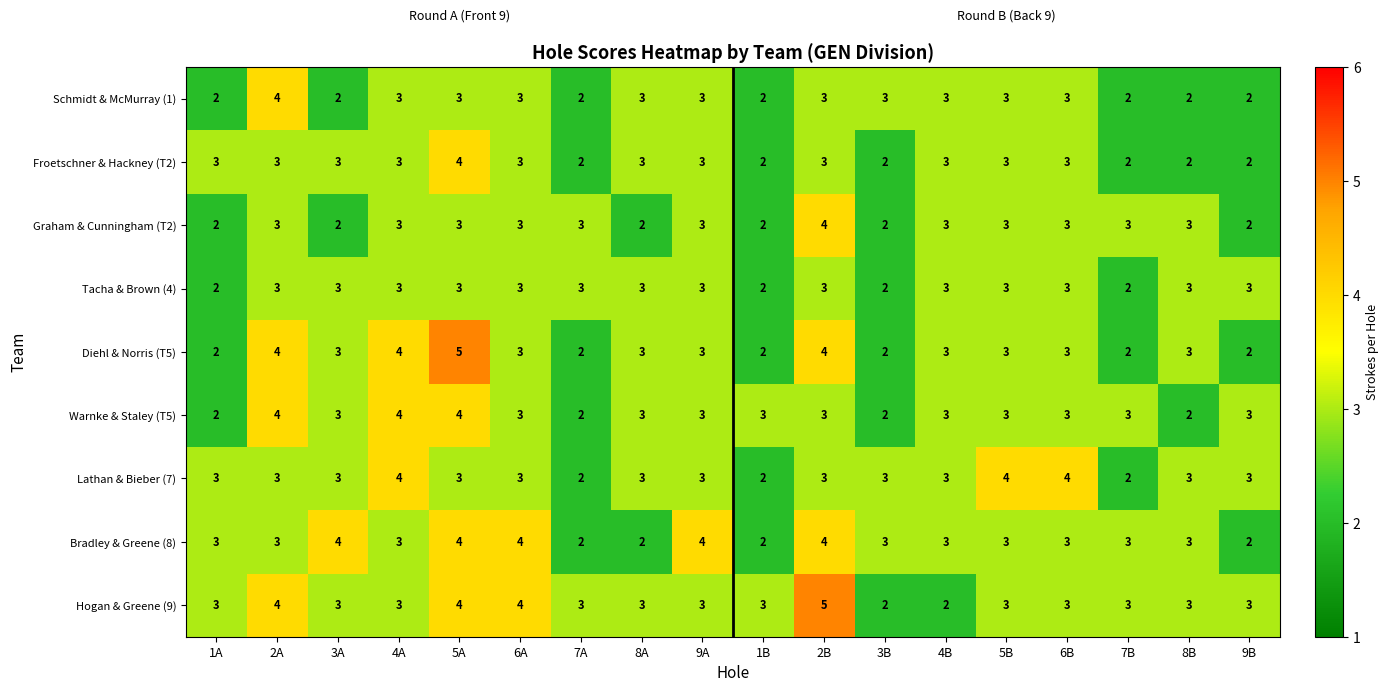

Which category has the highest value in the Froetschner & Hackney (T2) series?

5A